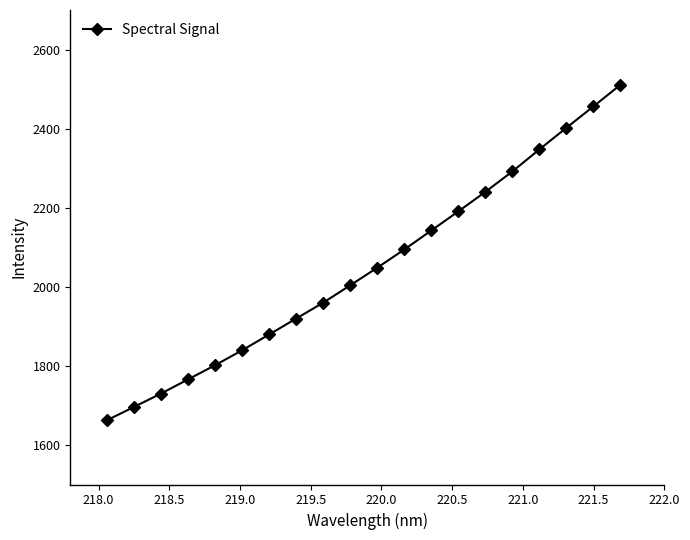

How many lines are shown in the chart?

1